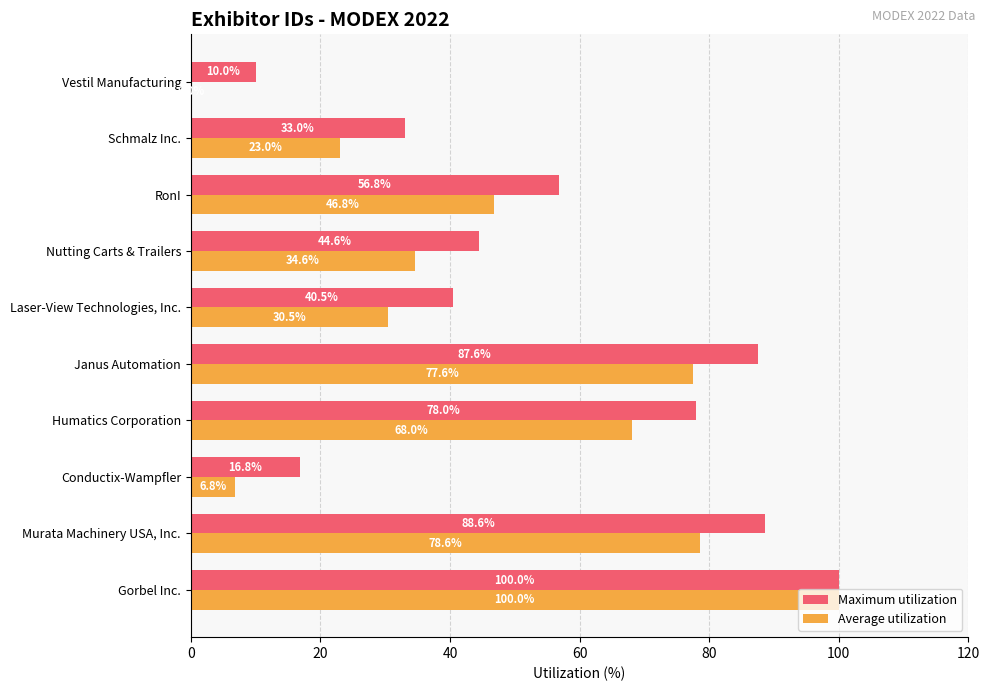

Which category has the highest value in the Maximum utilization series?

Gorbel Inc.